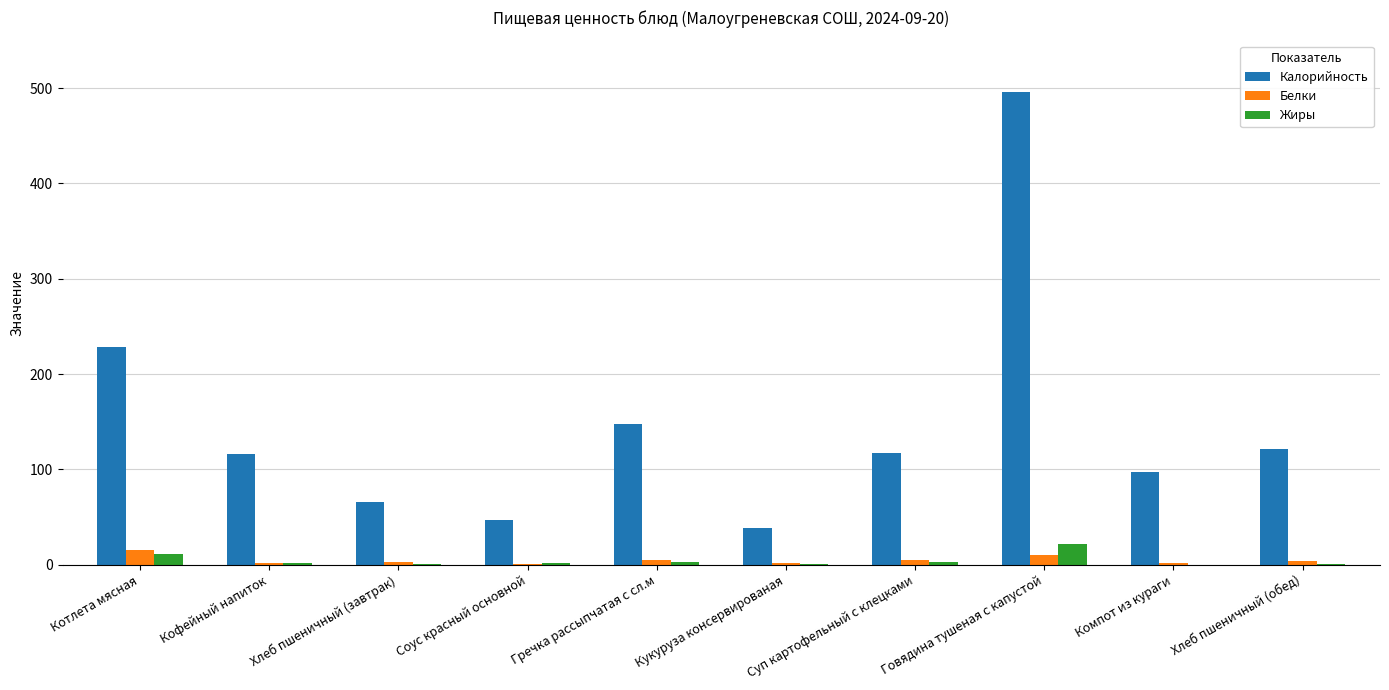

What is the sum of the Калорийность values at Кофейный напиток and Кукуруза консервированая?

154.4